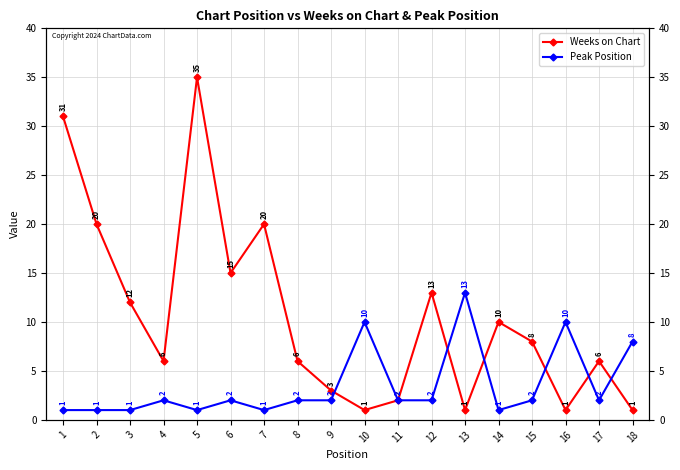

How many intersections are there between Weeks on Chart and Peak Position?

6